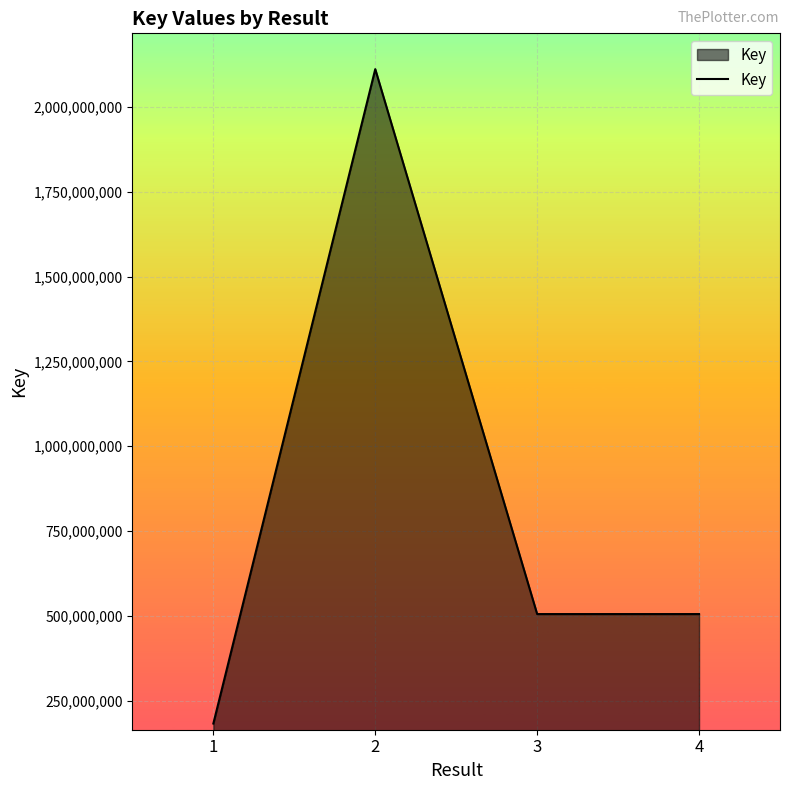

How many lines are shown in the chart?

1